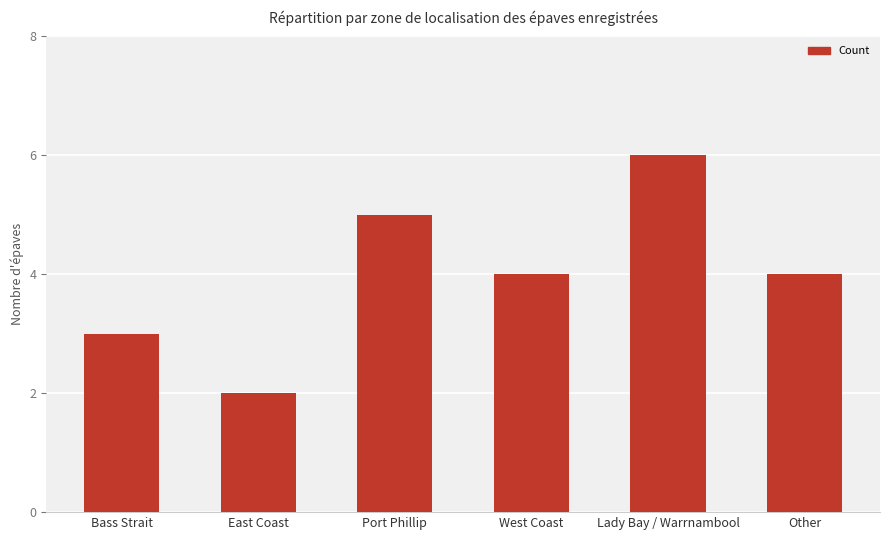

Read the value at Bass Strait.

3